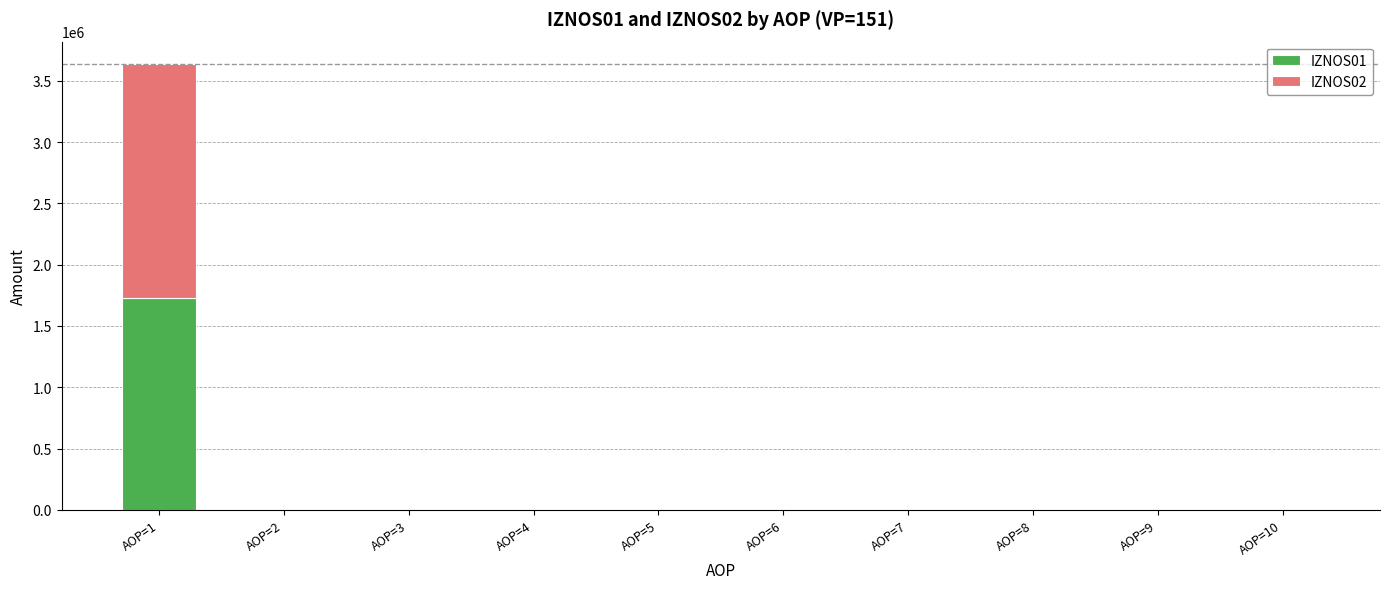

At which category is the sum across all series the highest?

AOP=1